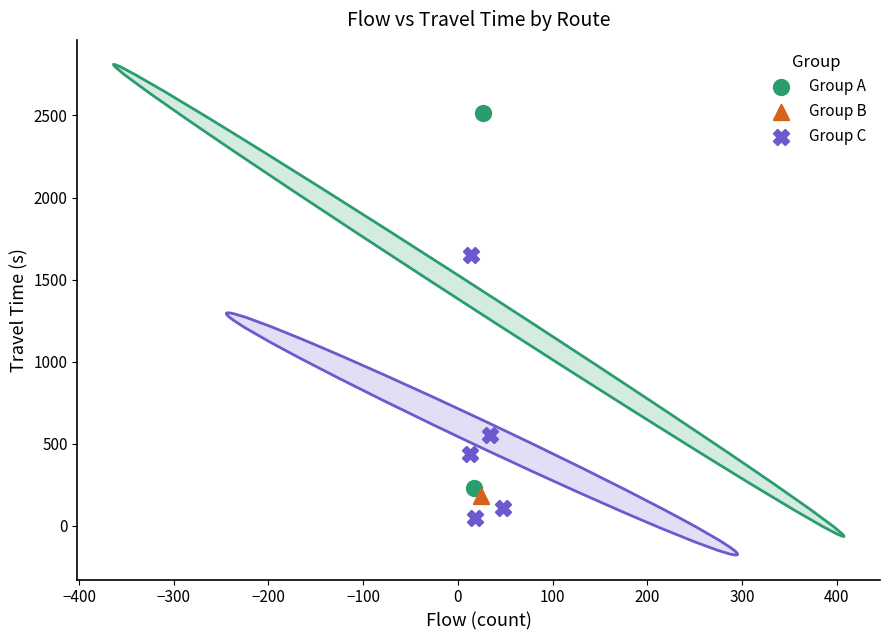

What are all the series names shown in the legend?

Group A, Group B, Group C